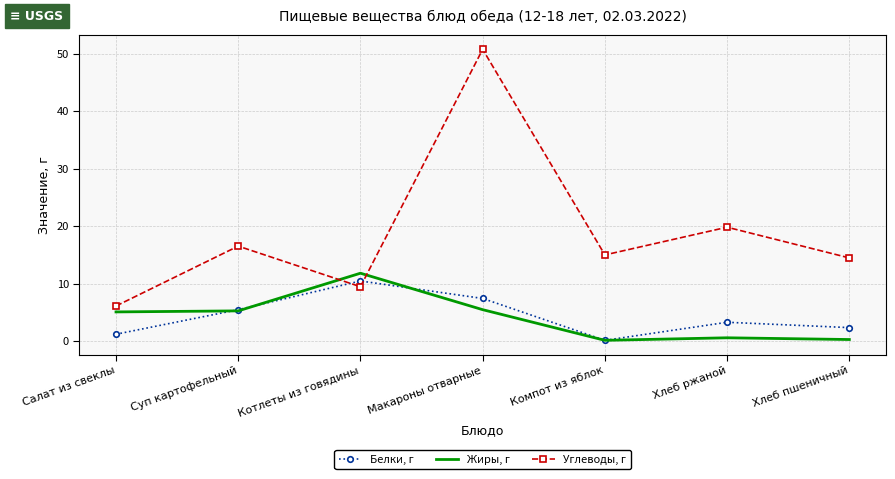

In Углеводы, г, how many points are higher than both neighbors (excluding endpoints)?

3